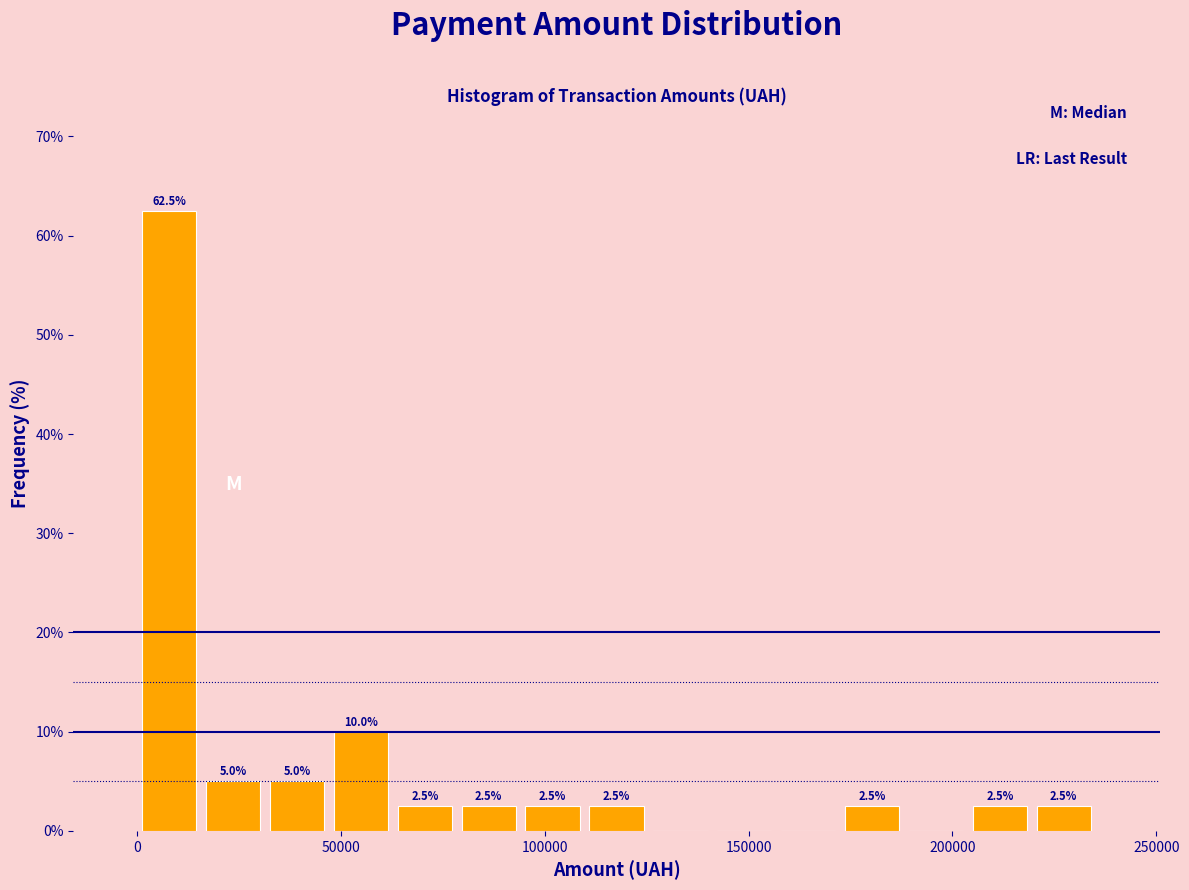

Read against the x-axis, roughly where is the centre of the tallest bar?

10000